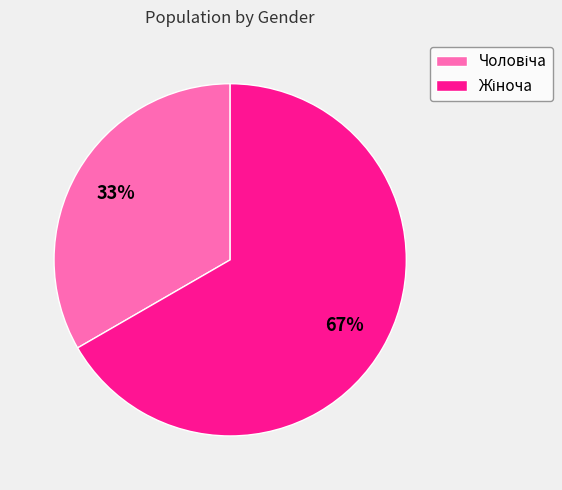

To the nearest percent, what is the average slice percentage?

50%